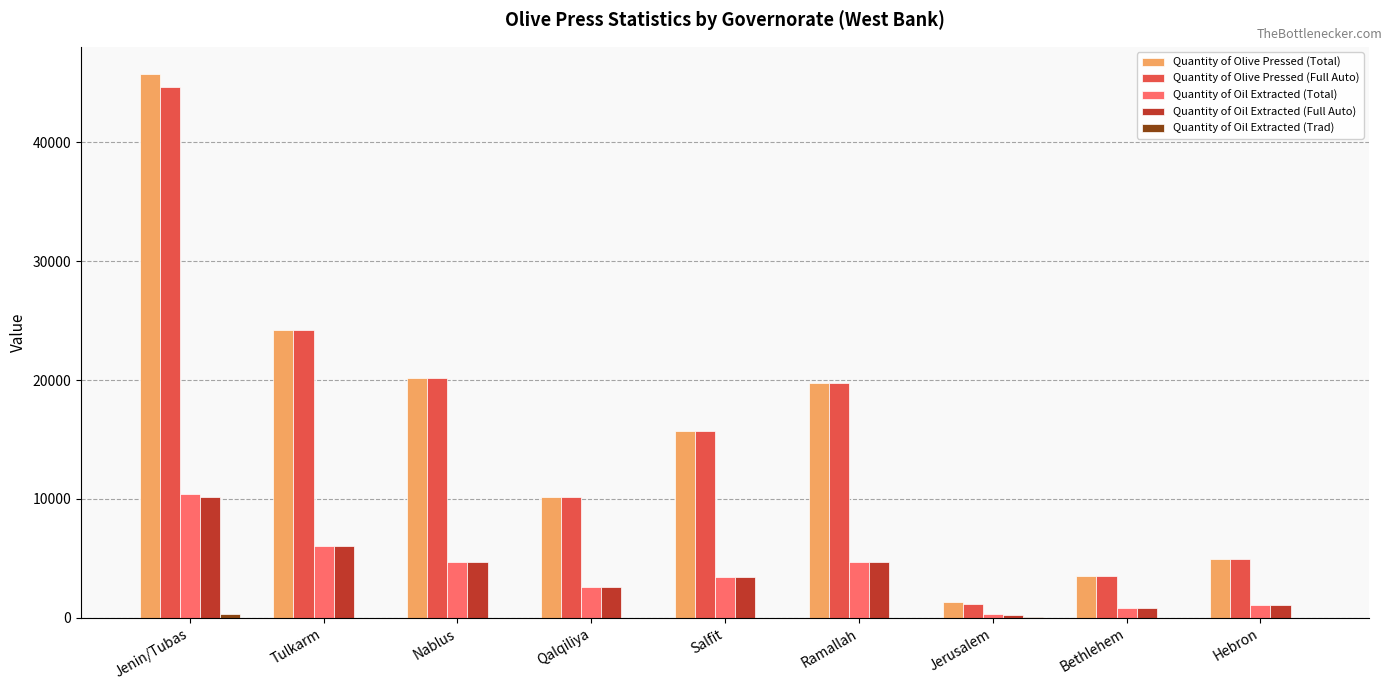

At which category is the sum across all series the highest?

Jenin/Tubas